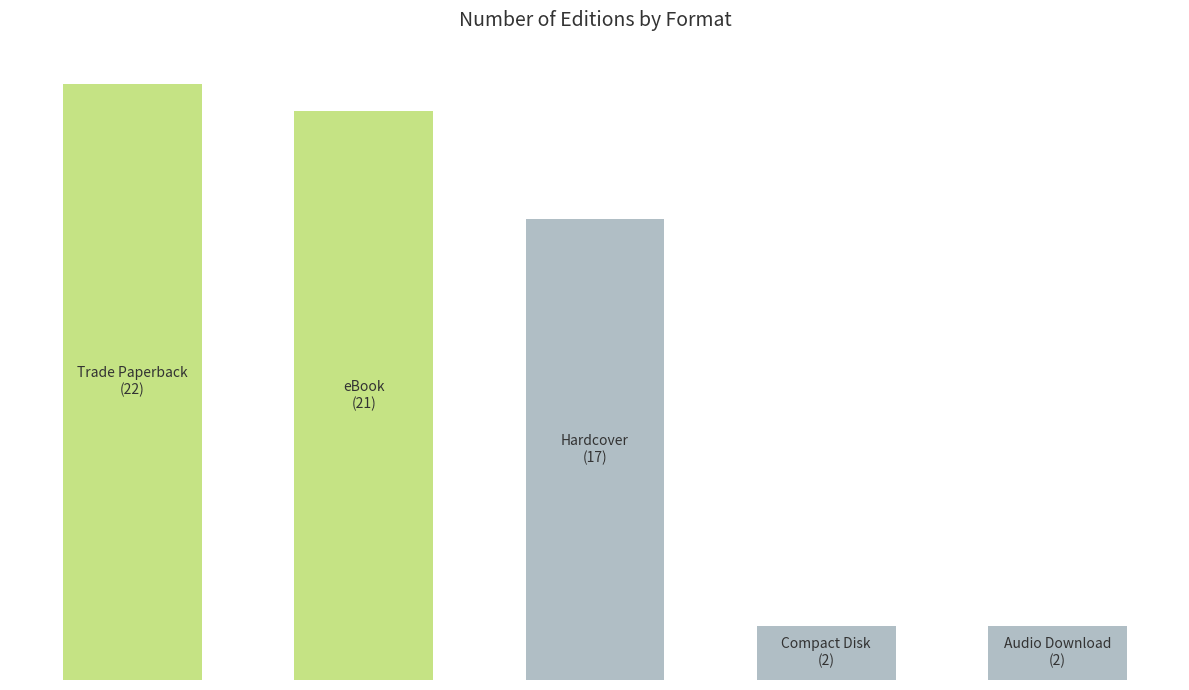

List the labels in order of value, smallest first.

3, 4, 2, 1, 0